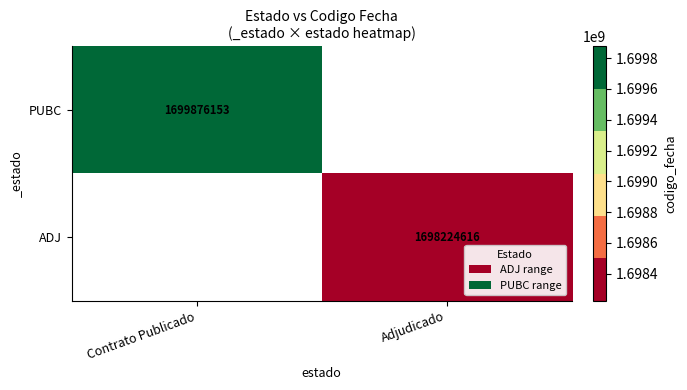

True or false: ADJ has a value of 1698224616 at Adjudicado.

True